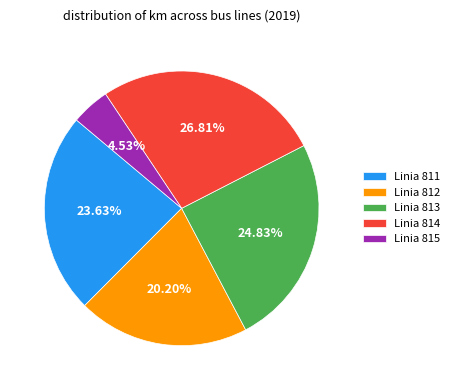

How many slices are in this pie chart?

5